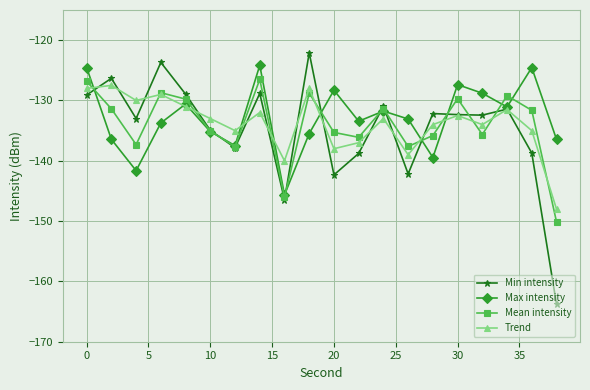

Which series has the largest range (max minus min)?

Min intensity